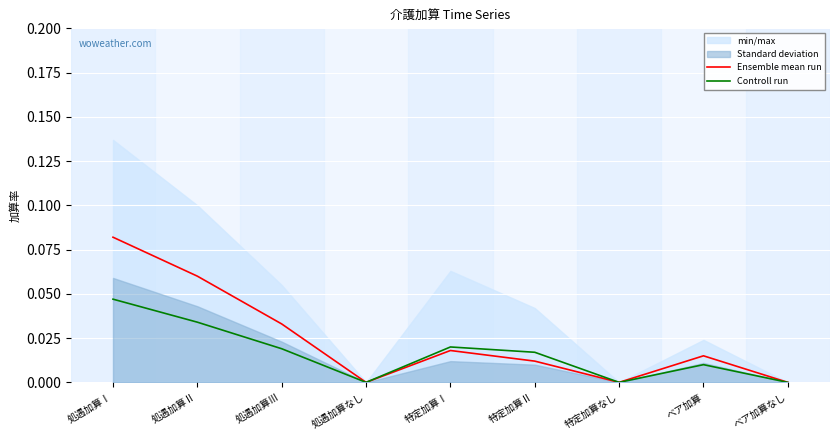

Reading right to left, list all the values displayed in this chart.

Ensemble mean run: 0.0	0.0	0.0	0.0	0.0	0.0	0.0	0.1	0.1
Controll run: 0.0	0.0	0.0	0.0	0.0	0.0	0.0	0.0	0.0